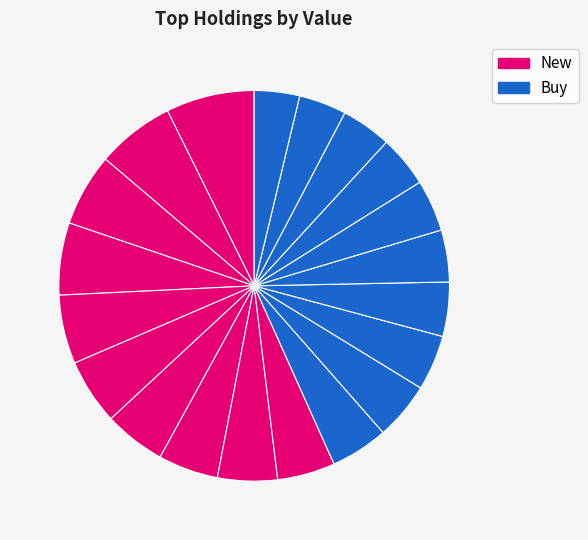

Count the number of slices in the pie.

20